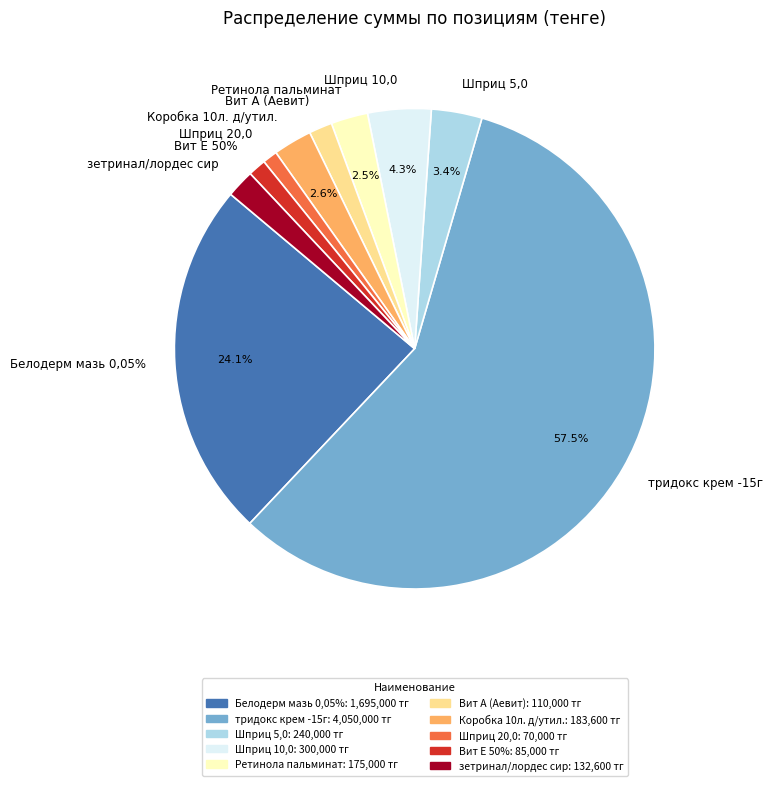

To the nearest percent, what portion does Шприц 5,0 represent?

3%